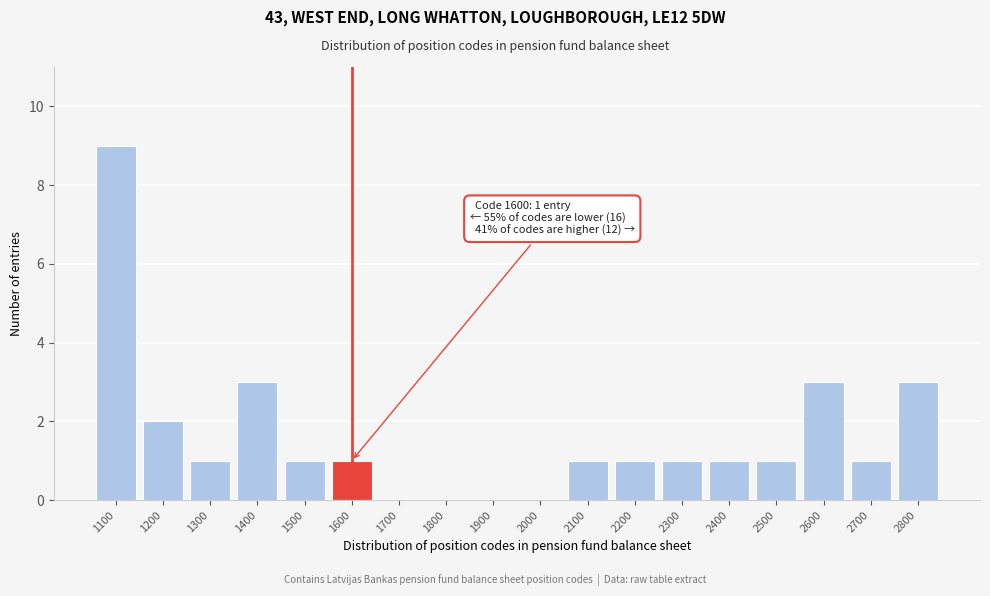

Reading left to right, what are all the values shown in this chart?

1100=9	1200=2	1300=1	1400=3	1500=1	1600=1	1700=0	1800=0	1900=0	2000=0	2100=1	2200=1	2300=1	2400=1	2500=1	2600=3	2700=1	2800=3